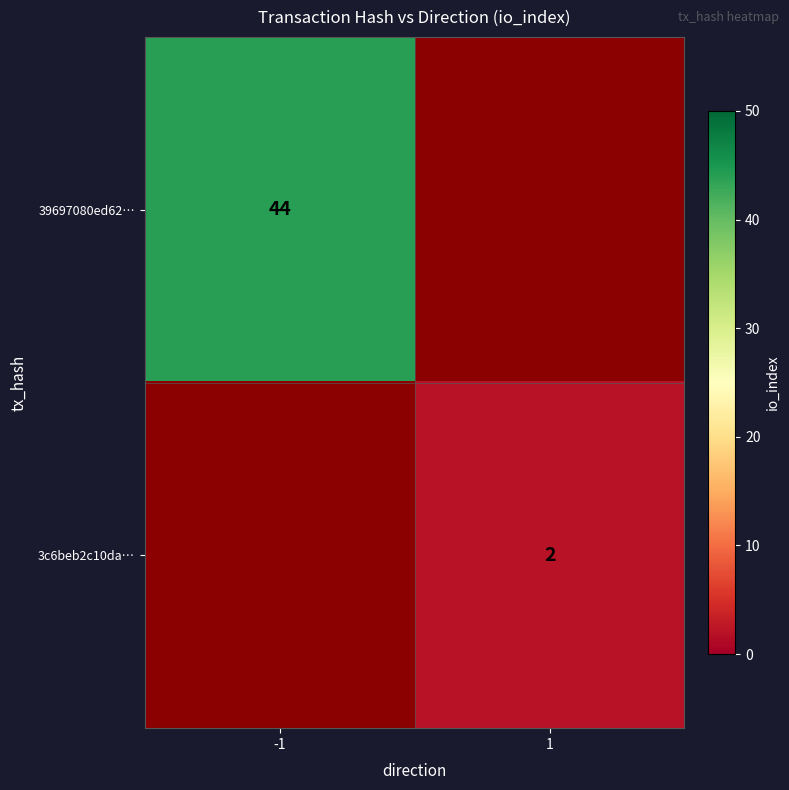

How many series are shown in this chart?

2